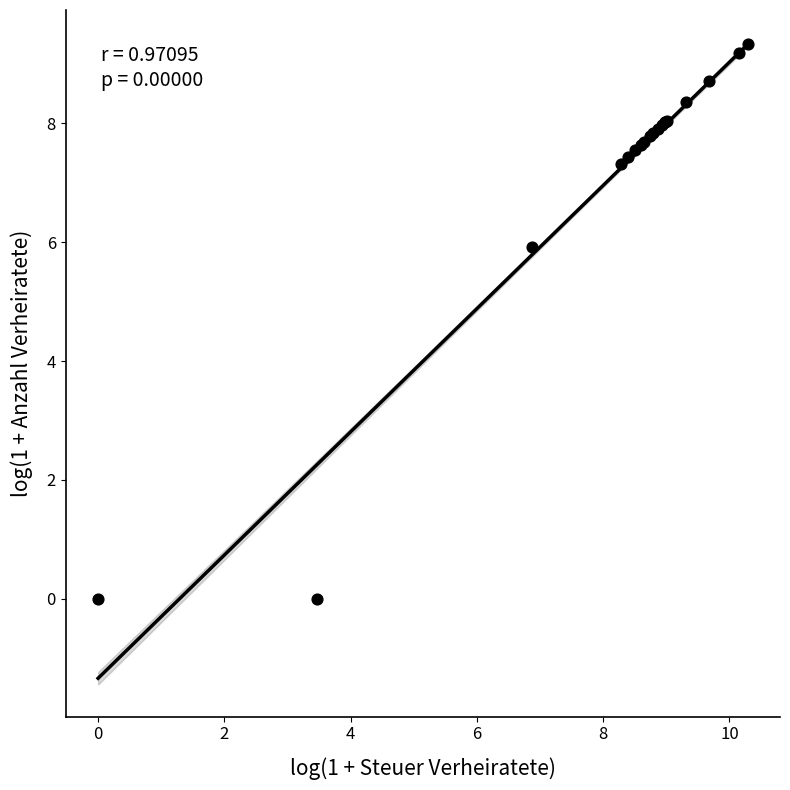

What Y value in the scatter plot is closest to 4?

5.9